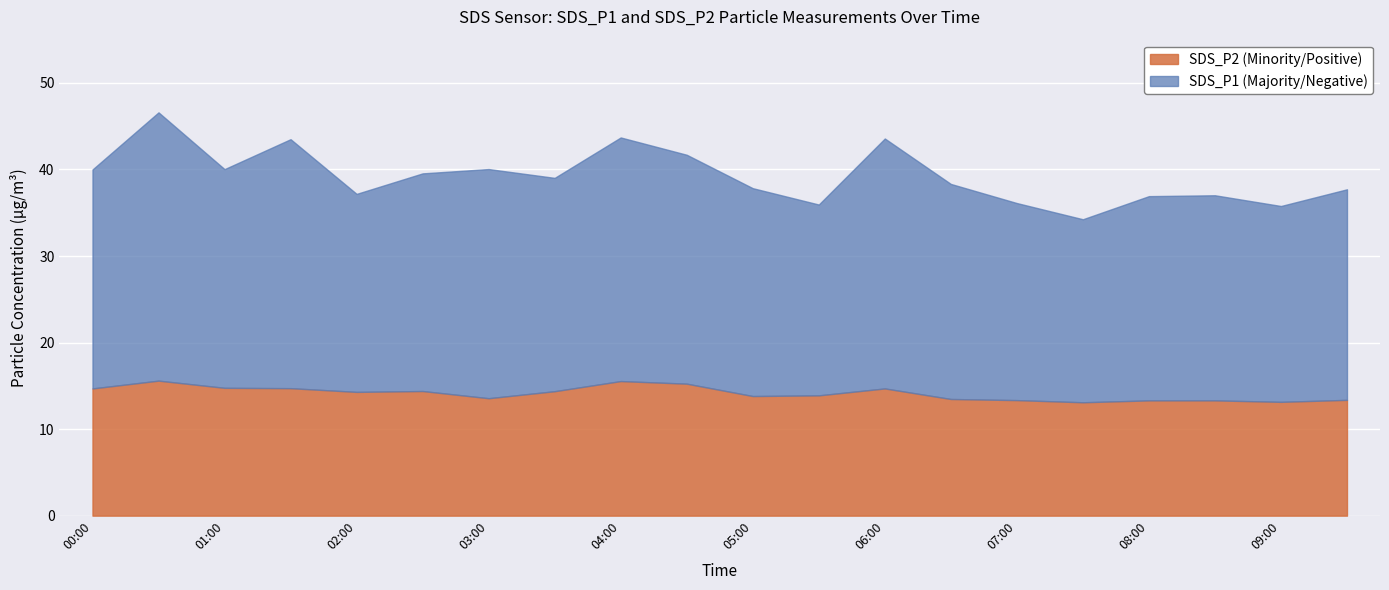

How many data points does each series have?

20